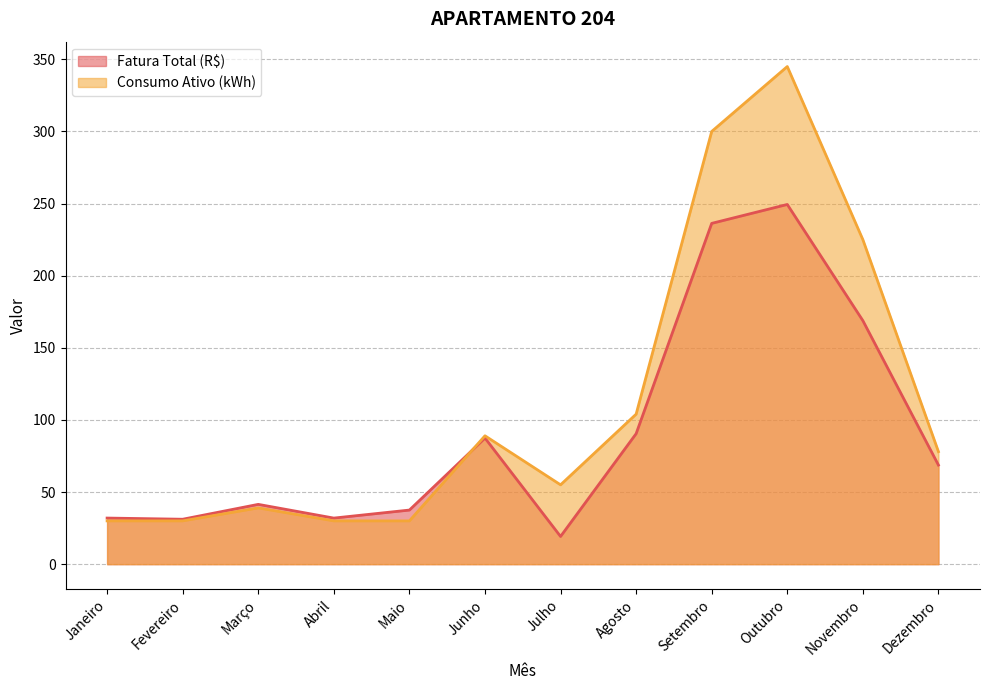

Reading left to right, what are all the values shown in this chart?

Fatura Total (R$): 32.0	31.1	41.5	31.9	37.5	87.4	19.2	90.5	236.3	249.4	168.8	68.7
Consumo Ativo (kWh): 30.0	30.0	39.0	30.0	30.0	89.0	55.0	104.0	300.0	345.0	225.0	78.0